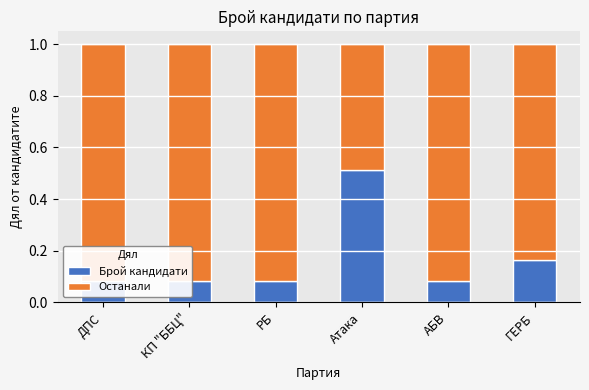

What is the maximum value shown in the chart?

0.9